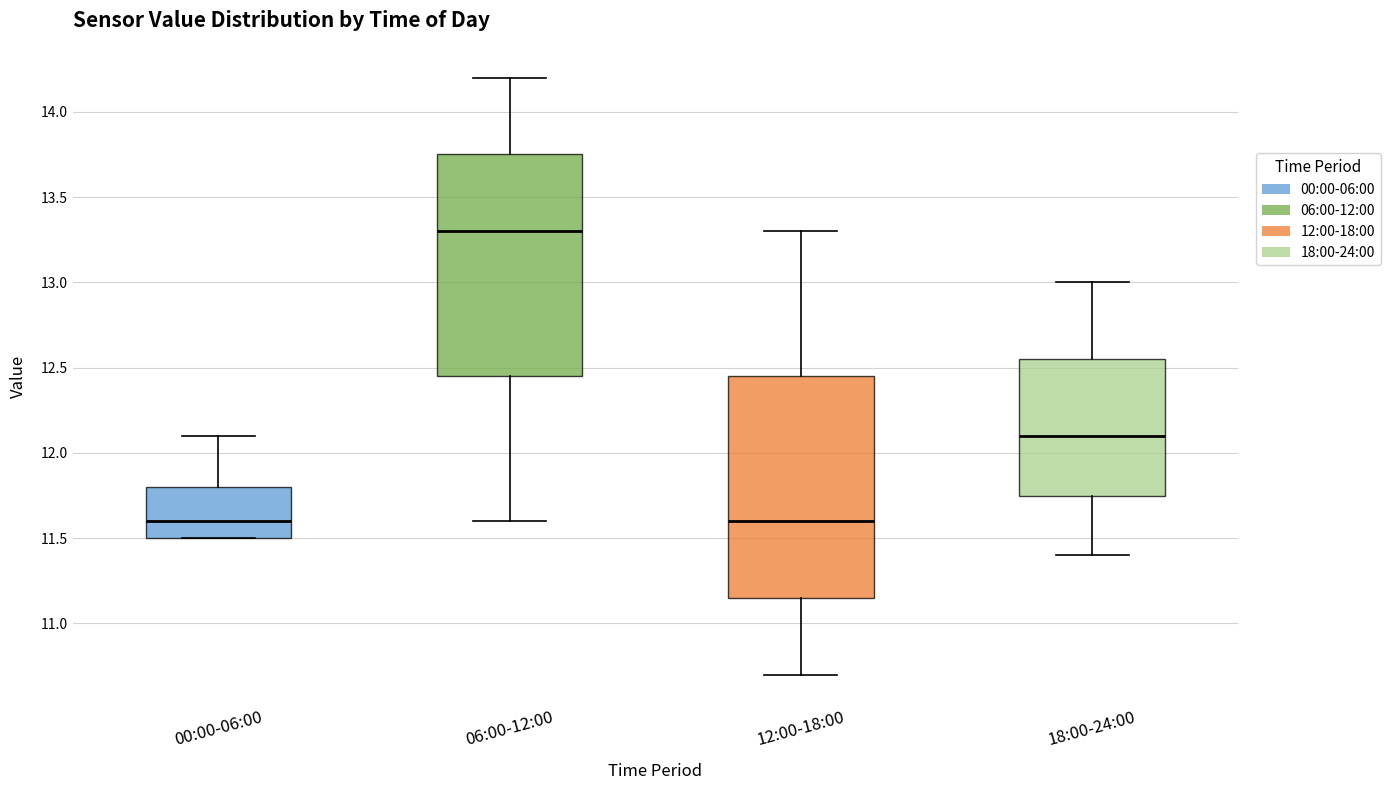

Which box's median line is the highest?

06:00-12:00